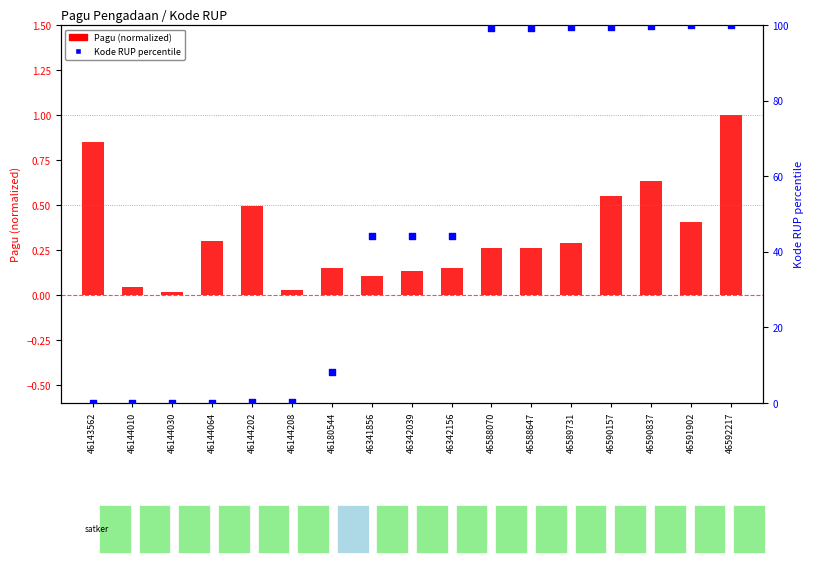

Which series reaches the minimum Y coordinate?

Kode RUP percentile